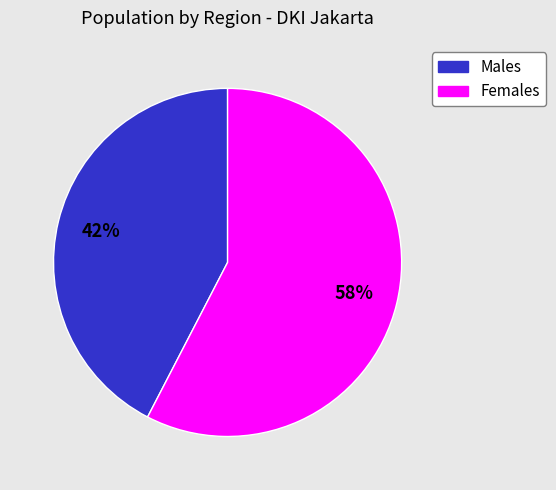

Is there a majority slice in this chart?

Yes